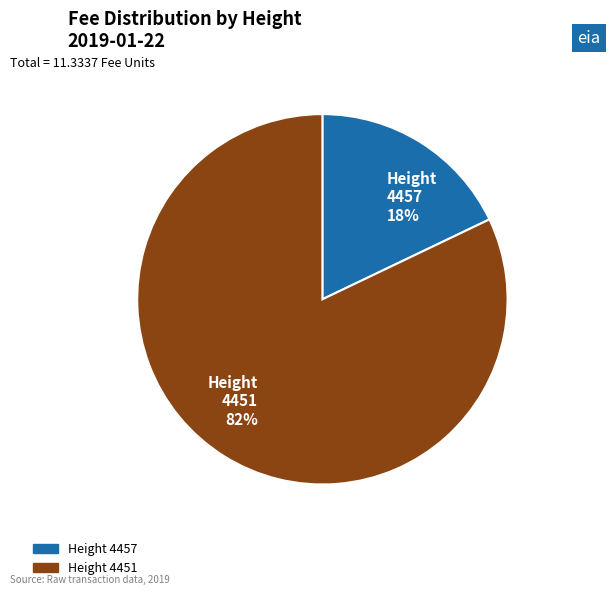

How many slices are in this pie chart?

2